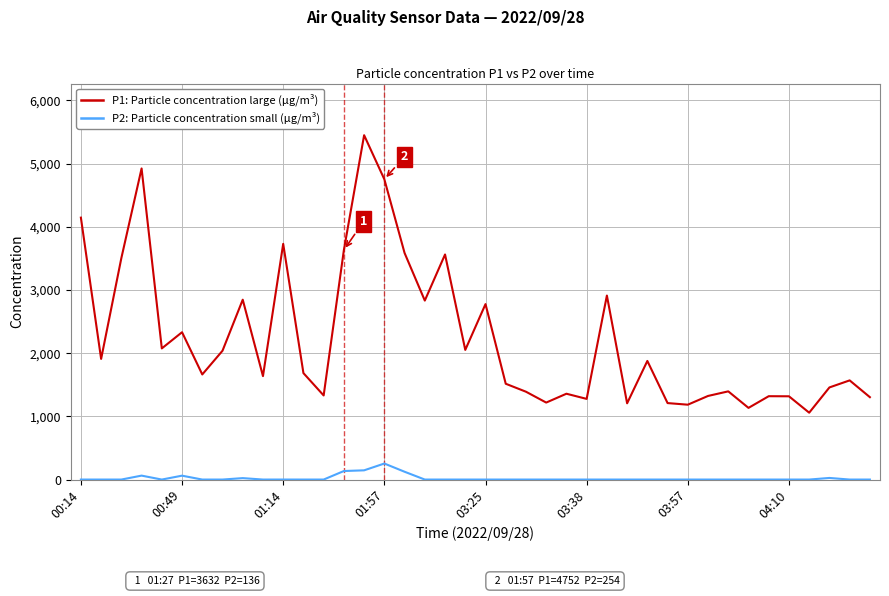

What is the maximum value shown in the chart?

5449.1